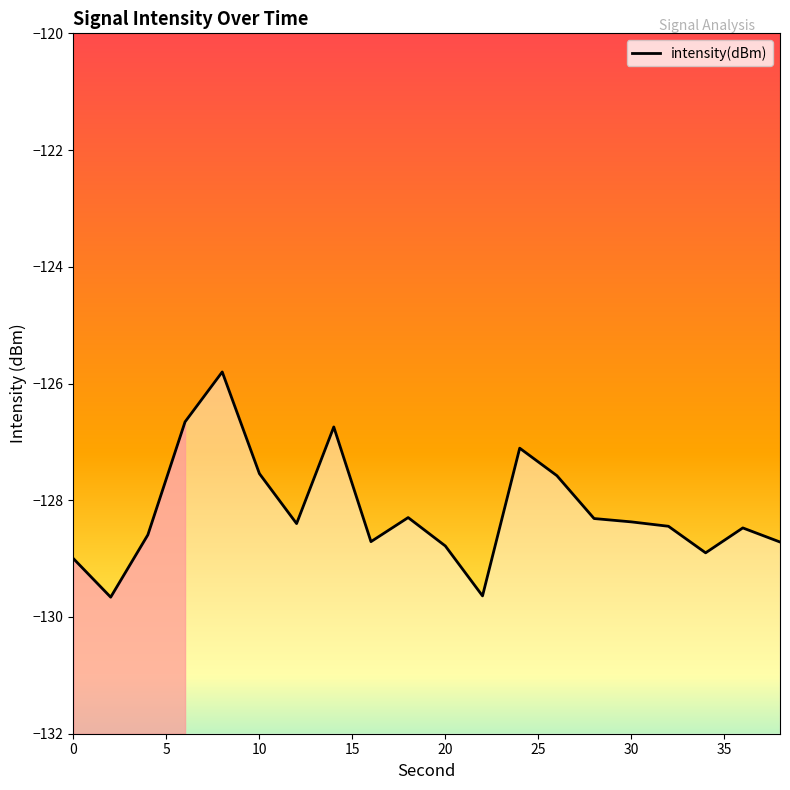

Reading left to right, extract all data points from this chart.

0=-129.0	2=-129.7	4=-128.6	6=-126.7	8=-125.8	10=-127.5	12=-128.4	14=-126.7	16=-128.7	18=-128.3	20=-128.8	22=-129.6	24=-127.1	26=-127.6	28=-128.3	30=-128.4	32=-128.4	34=-128.9	36=-128.5	38=-128.7